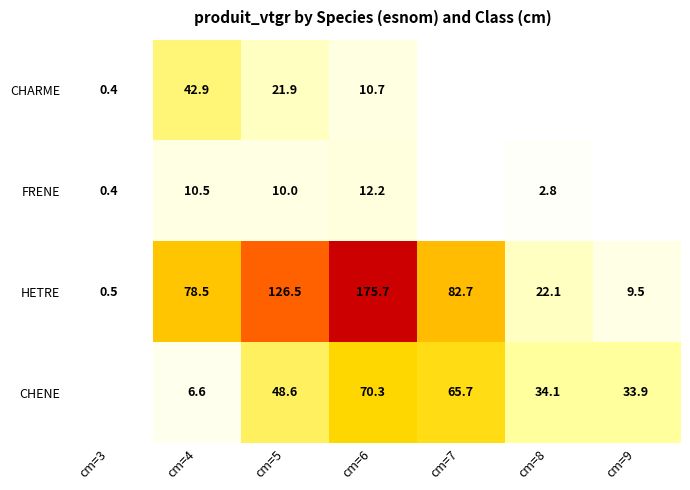

Is the value of CHENE at cm=7 greater than the value of HETRE at cm=5?

No